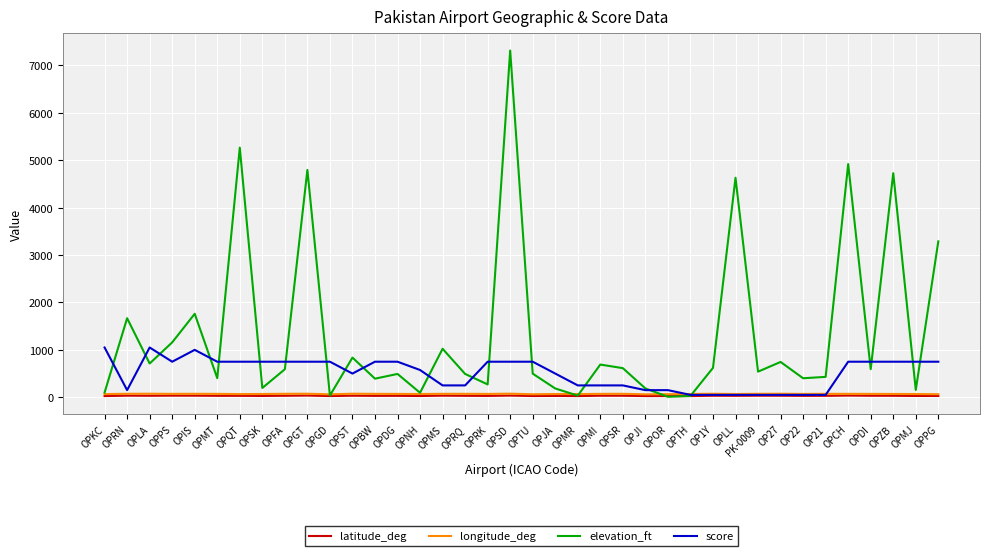

True or false: score has a value of 750.0 at OPCH.

True